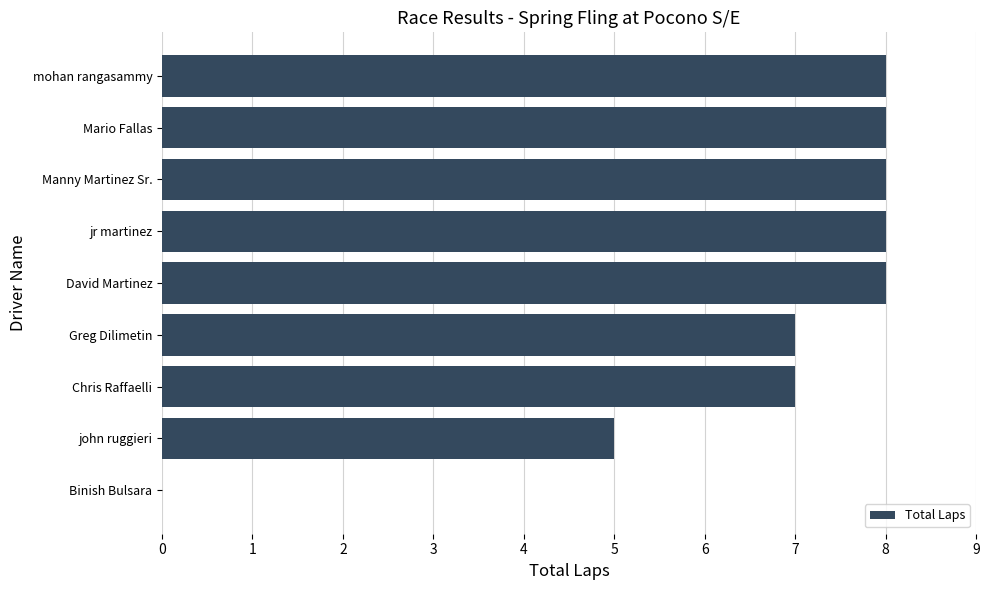

How many data points does each series have?

9